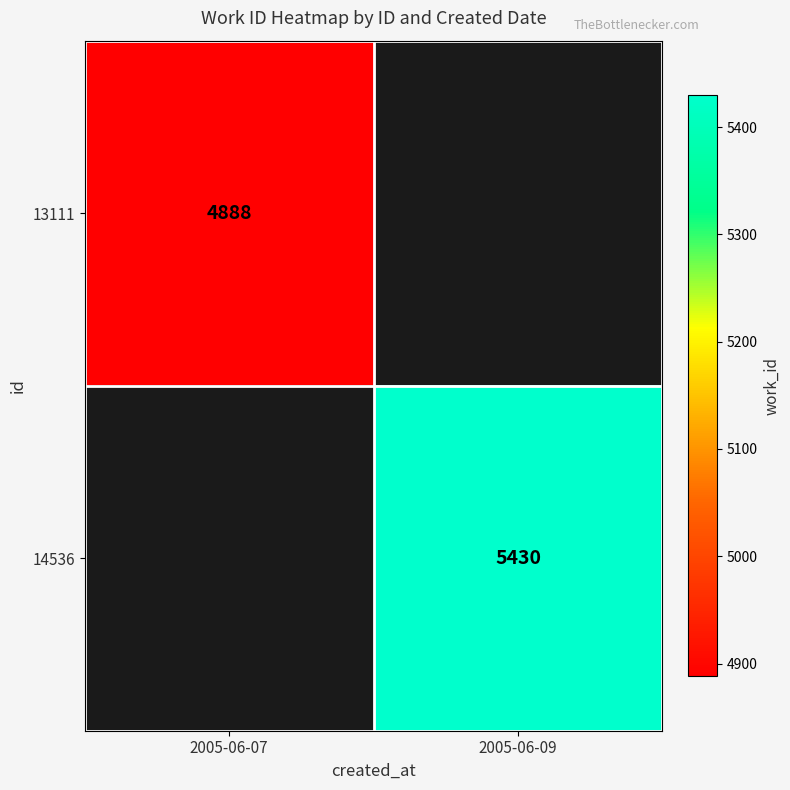

The value of 14536 at 2005-06-09 is 7780. True or false?

False